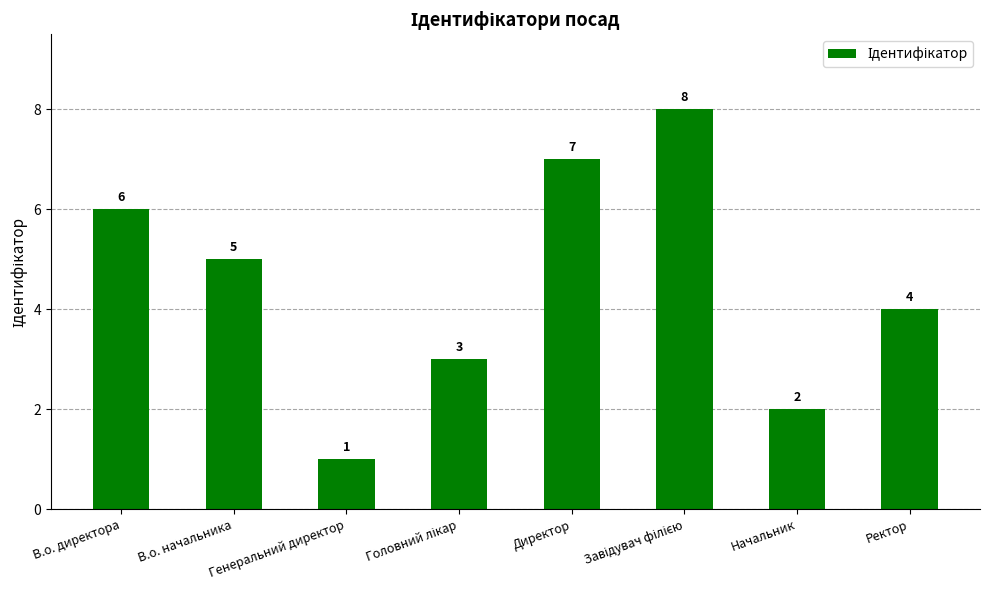

What is the difference between the second highest and second lowest values?

5